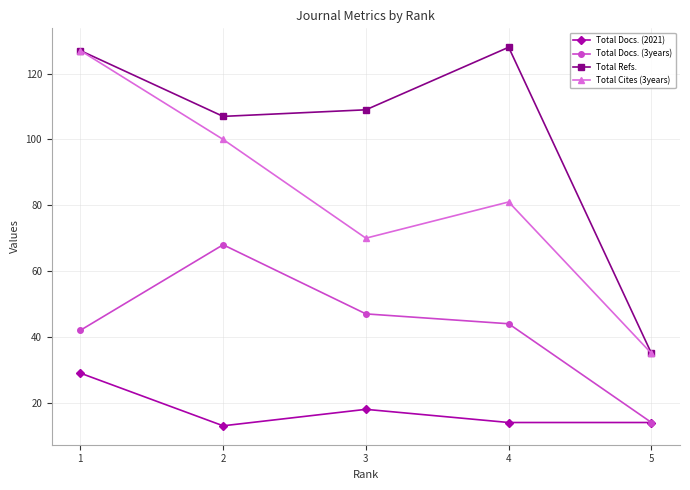

Rank the series by their average value, from lowest to highest.

Total Docs. (2021), Total Docs. (3years), Total Cites (3years), Total Refs.